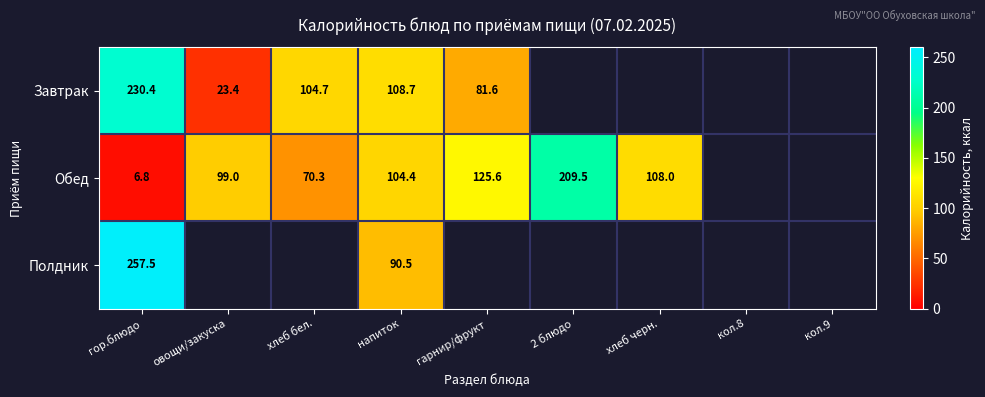

At гор.блюдо, list the series in order from largest to smallest.

Полдник, Завтрак, Обед